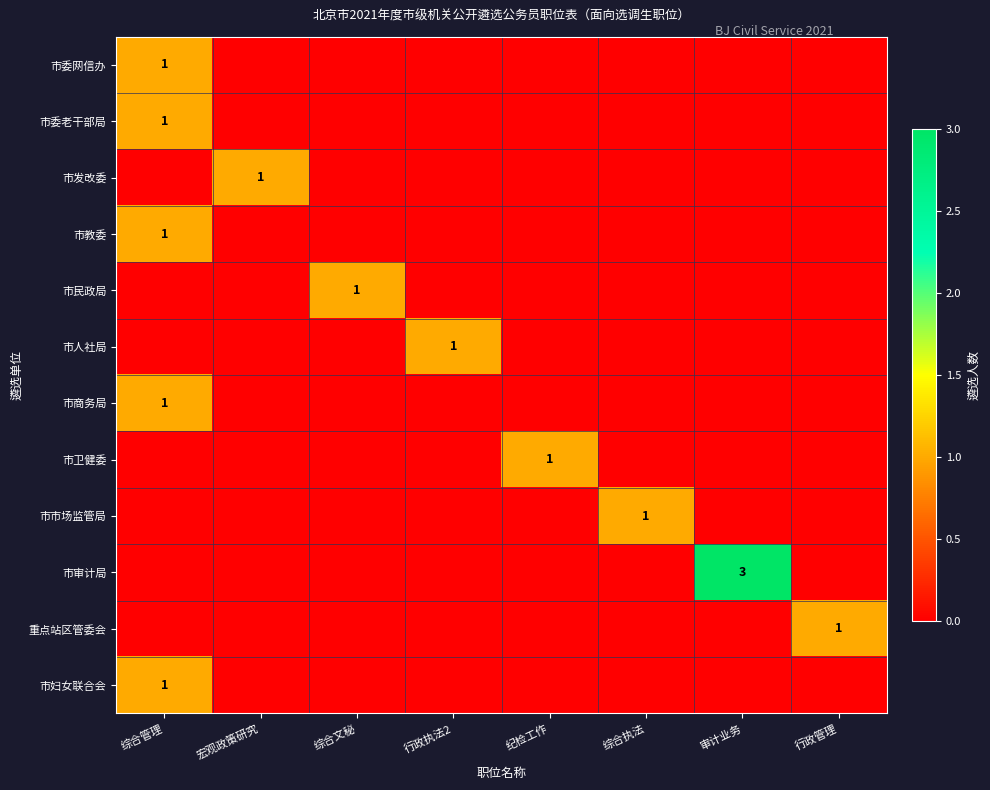

The value of 市人社局 at 行政执法2 is 2. True or false?

False